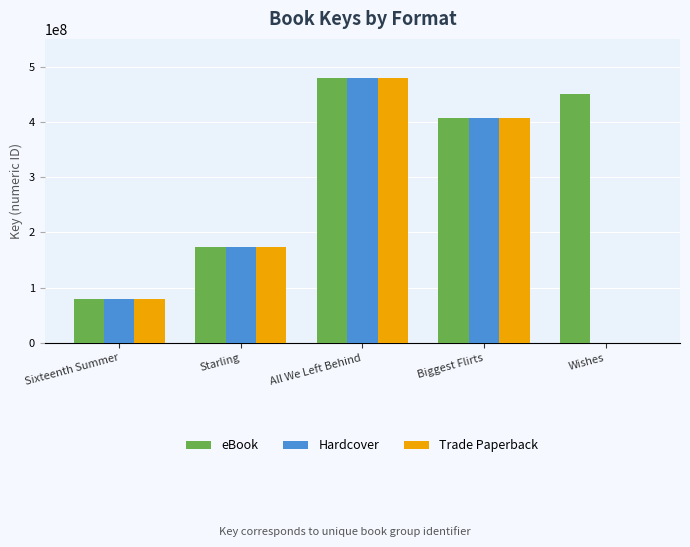

Which category has the highest value in the Hardcover series?

All We Left Behind